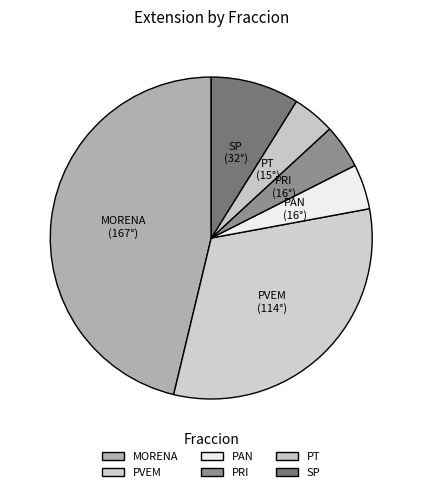

Count the number of slices in the pie.

6